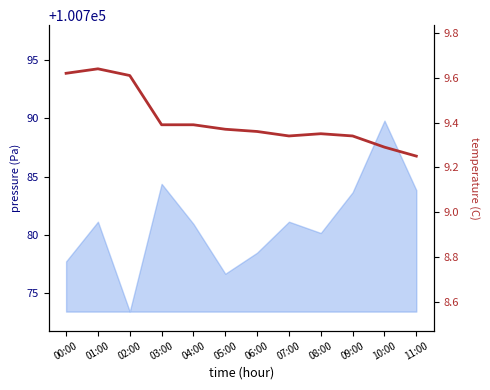

What value does the data have at 05:00?

9.4